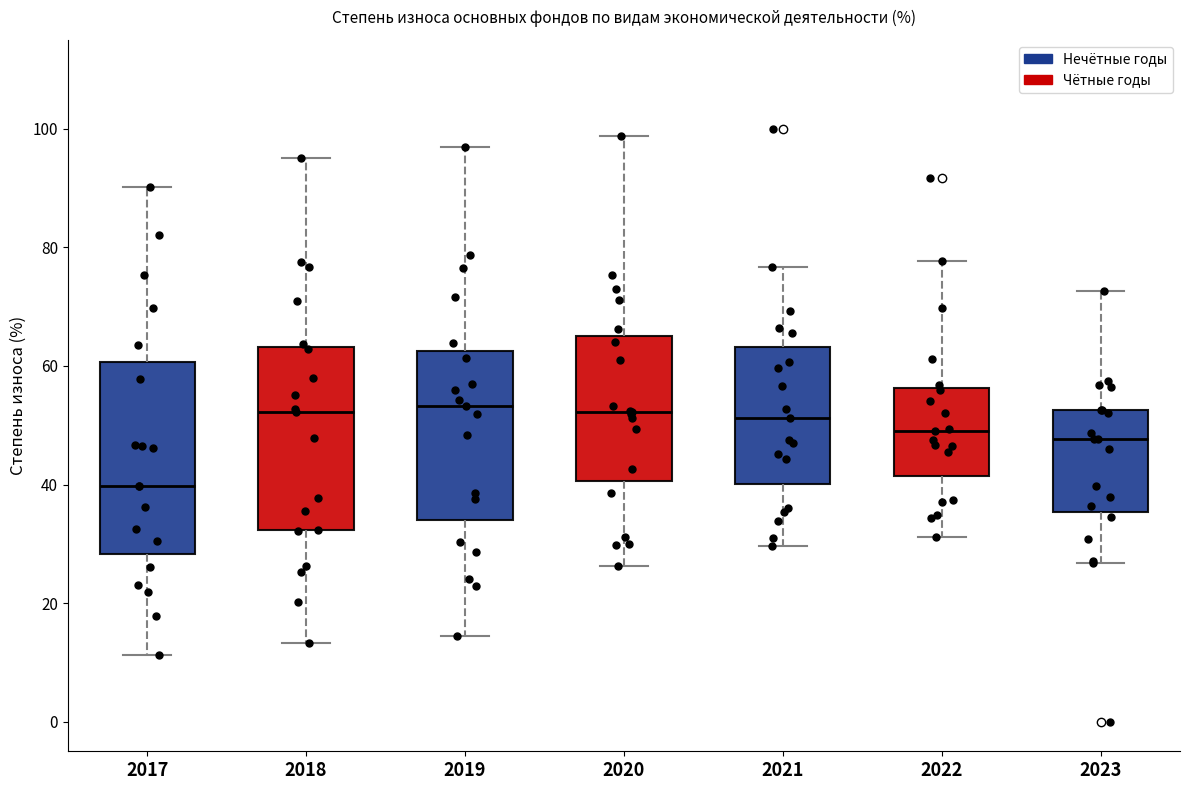

Where does the upper whisker of the box at x = 2018 end on the y-axis? The values are not printed on the chart, so give them approximately, as read against the axis.

96